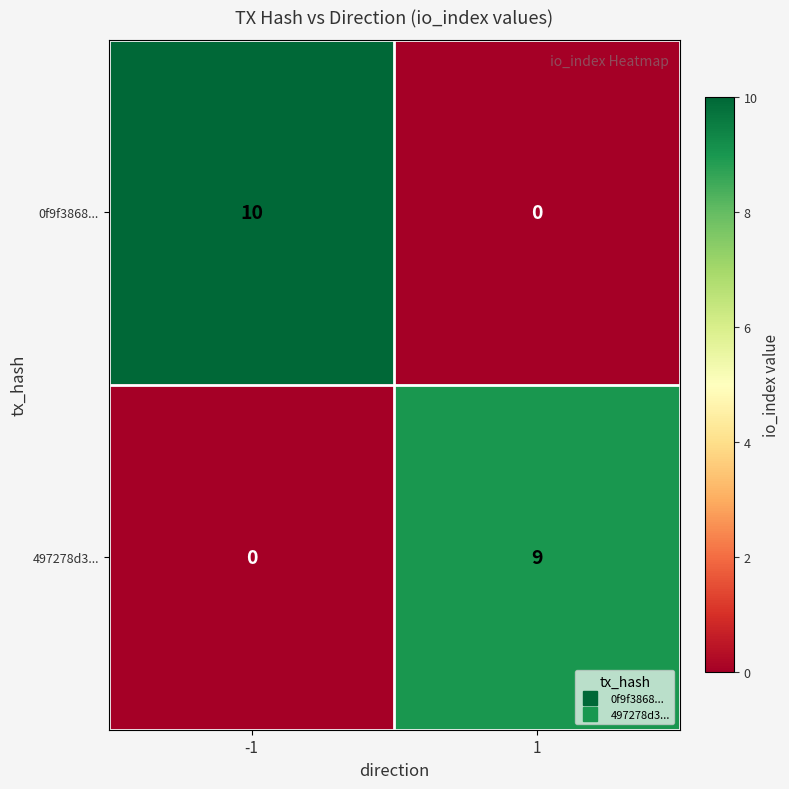

Which series has the widest spread of values?

0f9f3868...